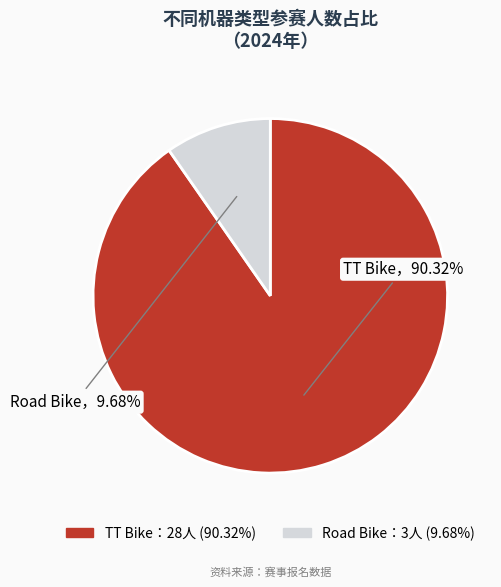

Does any single category account for the majority?

Yes